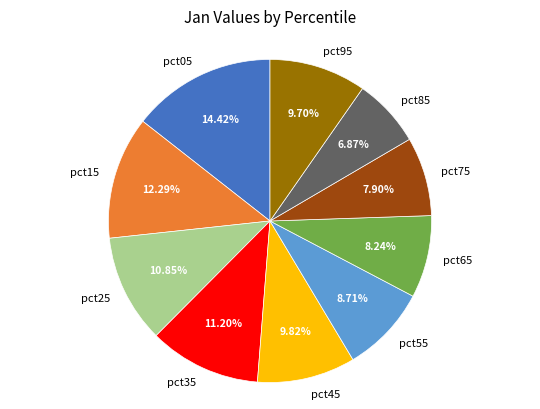

What is the smallest slice in the pie chart?

pct85